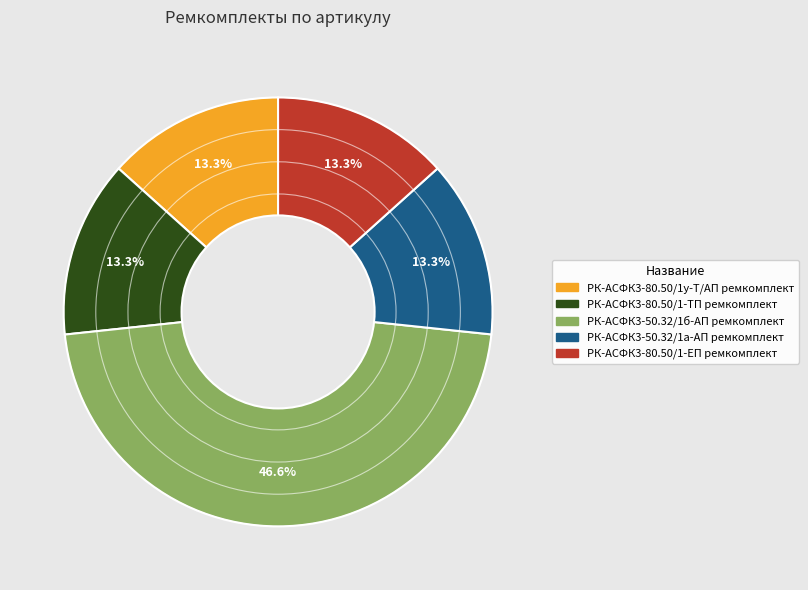

Which category has the biggest portion of the pie?

РК-АСФК3-50.32/1б-АП ремкомплект